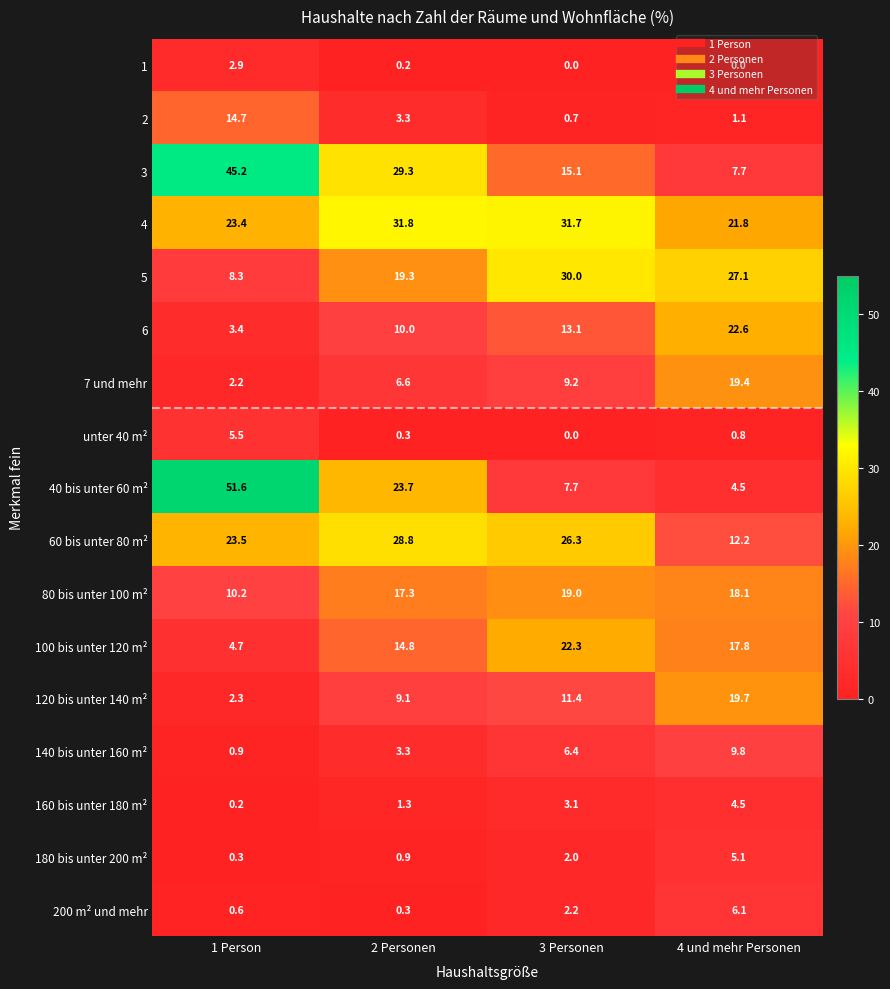

What is the greatest value displayed?

51.6